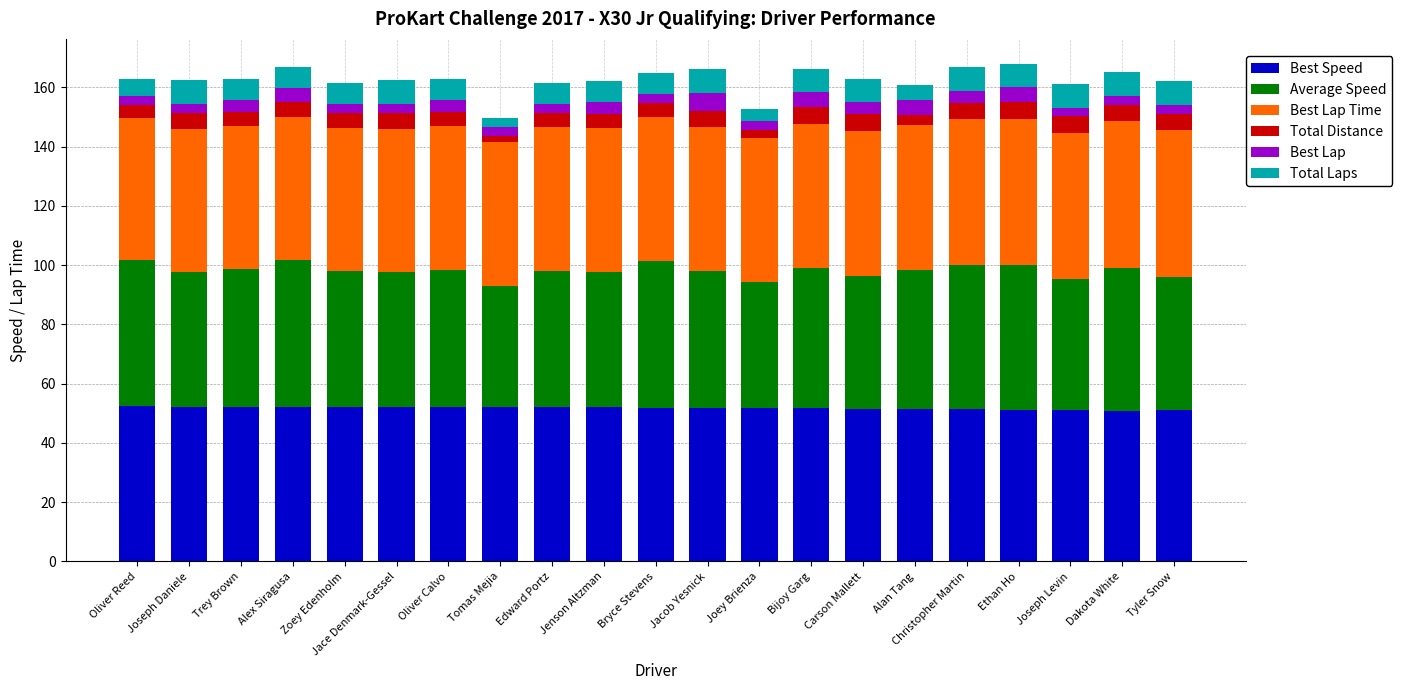

What is the maximum value for Best Speed?

52.3